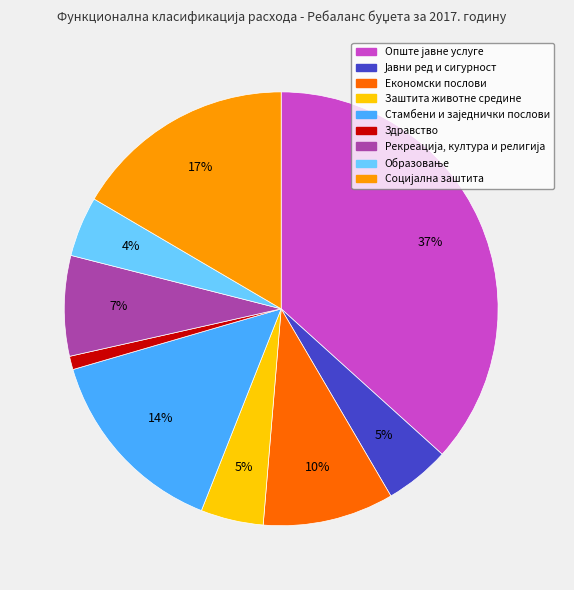

To the nearest percent, what portion does Заштита животне средине represent?

5%